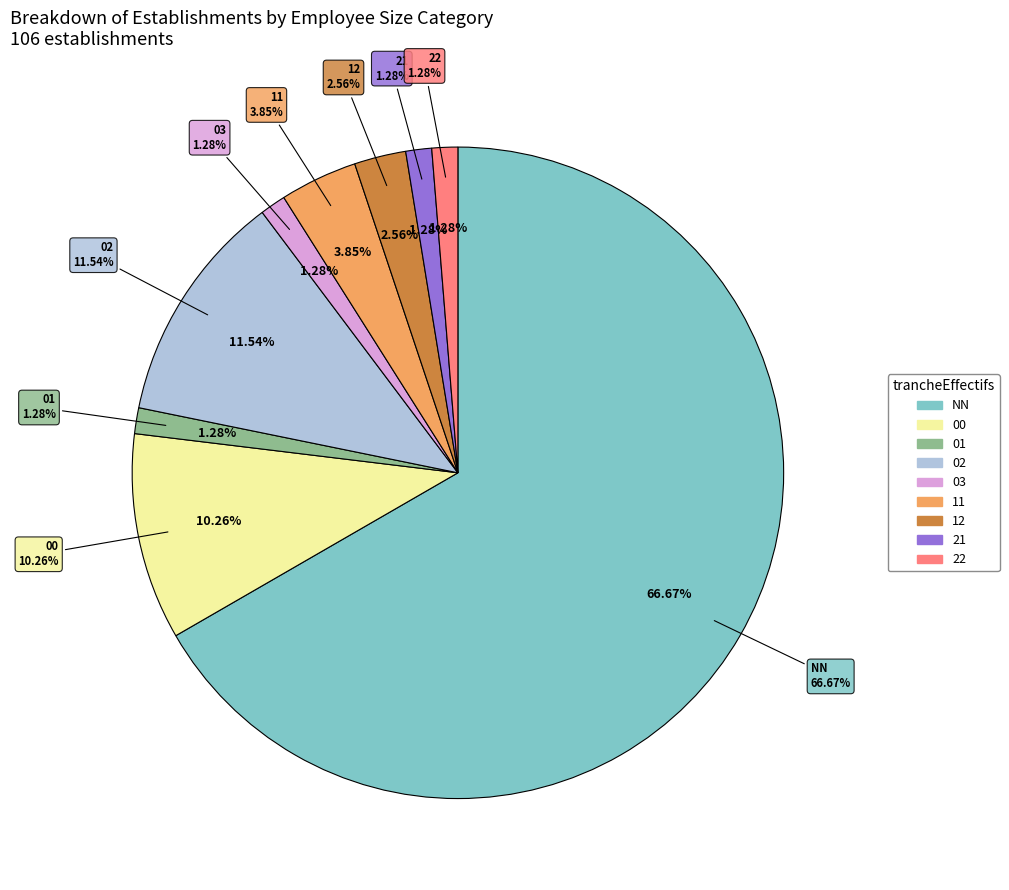

Does any single category account for the majority?

Yes